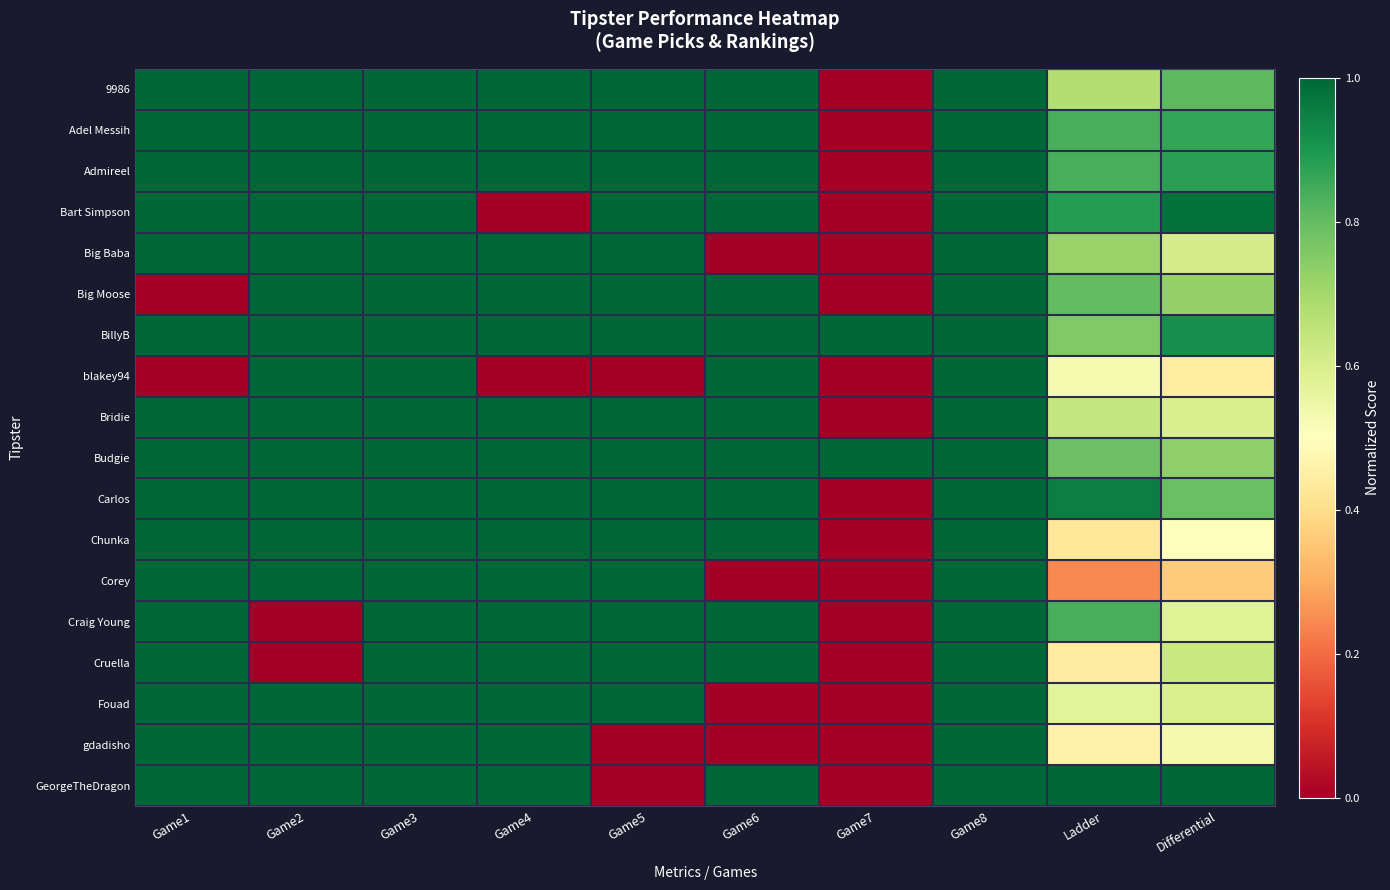

Reading left to right, list all the values displayed in this chart.

9986: Game1=1.0	Game2=1.0	Game3=1.0	Game4=1.0	Game5=1.0	Game6=1.0	Game7=0.0	Game8=1.0	Ladder=0.7	Differential=0.8
Adel Messih: Game1=1.0	Game2=1.0	Game3=1.0	Game4=1.0	Game5=1.0	Game6=1.0	Game7=0.0	Game8=1.0	Ladder=0.8	Differential=0.9
Admireel: Game1=1.0	Game2=1.0	Game3=1.0	Game4=1.0	Game5=1.0	Game6=1.0	Game7=0.0	Game8=1.0	Ladder=0.8	Differential=0.9
Bart Simpson: Game1=1.0	Game2=1.0	Game3=1.0	Game4=0.0	Game5=1.0	Game6=1.0	Game7=0.0	Game8=1.0	Ladder=0.9	Differential=1.0
Big Baba: Game1=1.0	Game2=1.0	Game3=1.0	Game4=1.0	Game5=1.0	Game6=0.0	Game7=0.0	Game8=1.0	Ladder=0.7	Differential=0.6
Big Moose: Game1=0.0	Game2=1.0	Game3=1.0	Game4=1.0	Game5=1.0	Game6=1.0	Game7=0.0	Game8=1.0	Ladder=0.8	Differential=0.7
BillyB: Game1=1.0	Game2=1.0	Game3=1.0	Game4=1.0	Game5=1.0	Game6=1.0	Game7=1.0	Game8=1.0	Ladder=0.8	Differential=0.9
blakey94: Game1=0.0	Game2=1.0	Game3=1.0	Game4=0.0	Game5=0.0	Game6=1.0	Game7=0.0	Game8=1.0	Ladder=0.5	Differential=0.4
Bridie: Game1=1.0	Game2=1.0	Game3=1.0	Game4=1.0	Game5=1.0	Game6=1.0	Game7=0.0	Game8=1.0	Ladder=0.6	Differential=0.6
Budgie: Game1=1.0	Game2=1.0	Game3=1.0	Game4=1.0	Game5=1.0	Game6=1.0	Game7=1.0	Game8=1.0	Ladder=0.8	Differential=0.7
Carlos: Game1=1.0	Game2=1.0	Game3=1.0	Game4=1.0	Game5=1.0	Game6=1.0	Game7=0.0	Game8=1.0	Ladder=1.0	Differential=0.8
Chunka: Game1=1.0	Game2=1.0	Game3=1.0	Game4=1.0	Game5=1.0	Game6=1.0	Game7=0.0	Game8=1.0	Ladder=0.4	Differential=0.5
Corey: Game1=1.0	Game2=1.0	Game3=1.0	Game4=1.0	Game5=1.0	Game6=0.0	Game7=0.0	Game8=1.0	Ladder=0.2	Differential=0.4
Craig Young: Game1=1.0	Game2=0.0	Game3=1.0	Game4=1.0	Game5=1.0	Game6=1.0	Game7=0.0	Game8=1.0	Ladder=0.8	Differential=0.6
Cruella: Game1=1.0	Game2=0.0	Game3=1.0	Game4=1.0	Game5=1.0	Game6=1.0	Game7=0.0	Game8=1.0	Ladder=0.4	Differential=0.6
Fouad: Game1=1.0	Game2=1.0	Game3=1.0	Game4=1.0	Game5=1.0	Game6=0.0	Game7=0.0	Game8=1.0	Ladder=0.6	Differential=0.6
gdadisho: Game1=1.0	Game2=1.0	Game3=1.0	Game4=1.0	Game5=0.0	Game6=0.0	Game7=0.0	Game8=1.0	Ladder=0.5	Differential=0.5
GeorgeTheDragon: Game1=1.0	Game2=1.0	Game3=1.0	Game4=1.0	Game5=0.0	Game6=1.0	Game7=0.0	Game8=1.0	Ladder=1.0	Differential=1.0